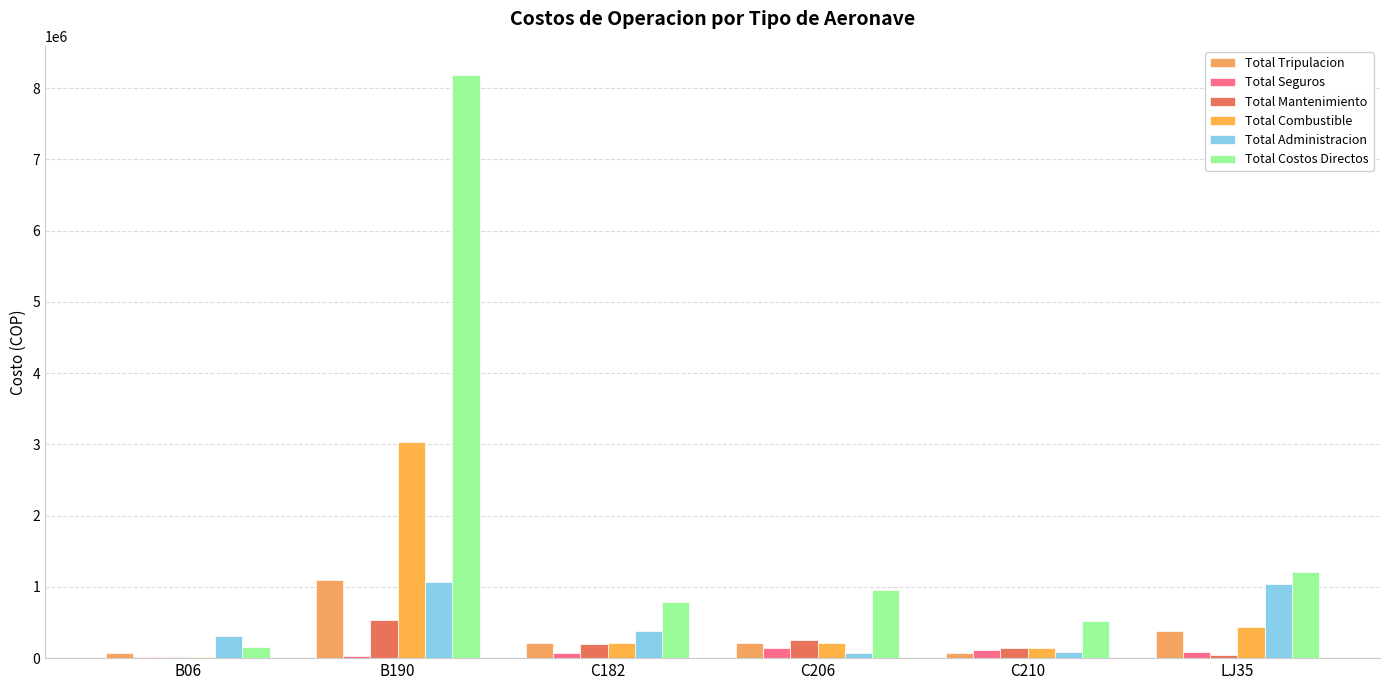

Are the bars horizontal?

No